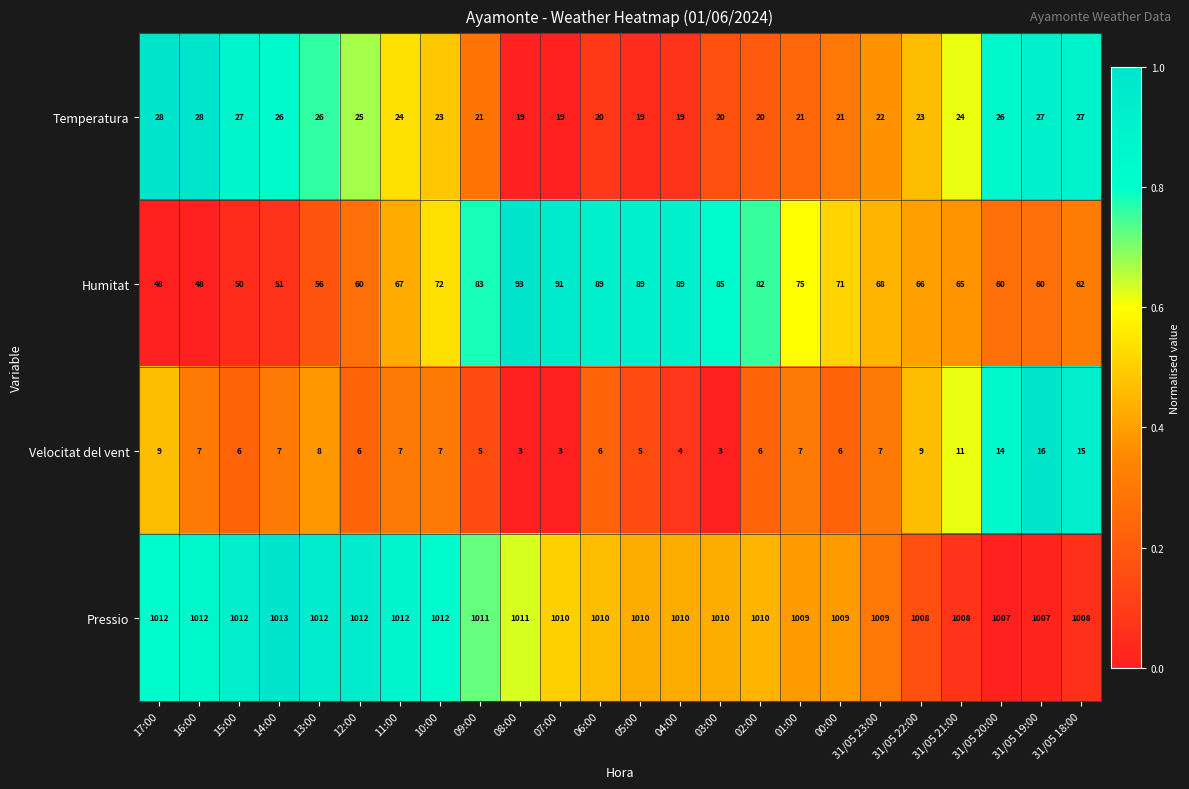

What is the sum of the Humitat values at 31/05 21:00 and 31/05 23:00?

133